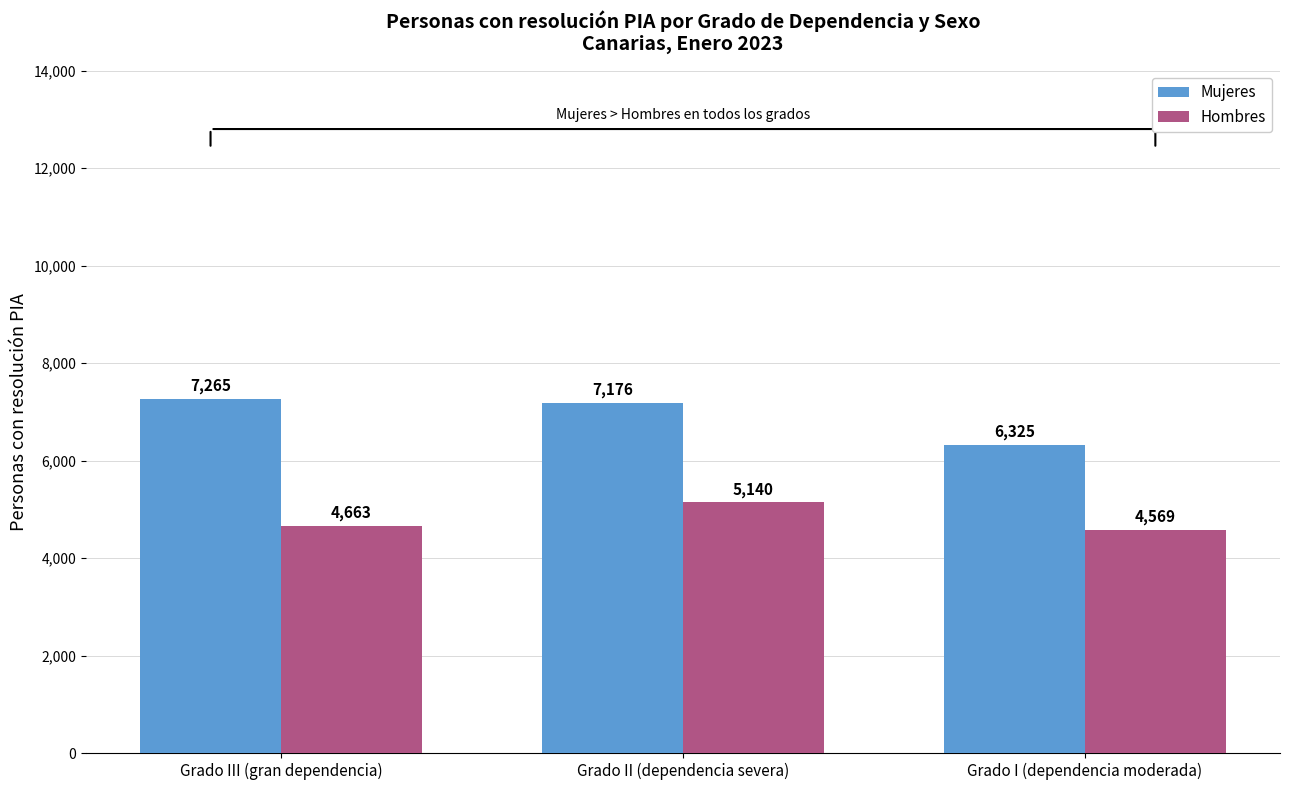

How many data points does each series have?

3